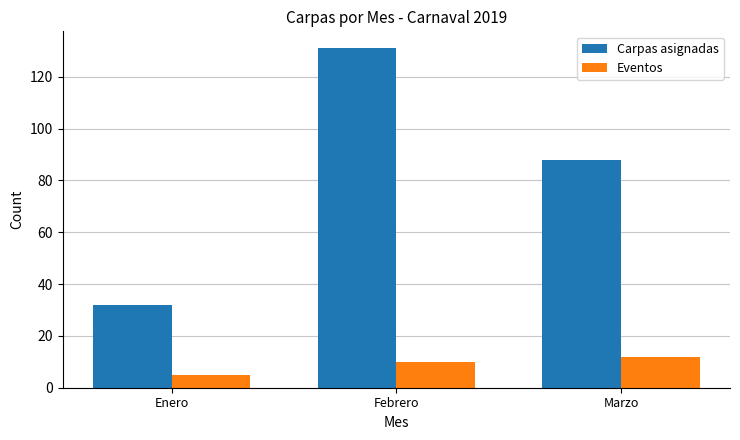

Read the Carpas asignadas value at Marzo.

88